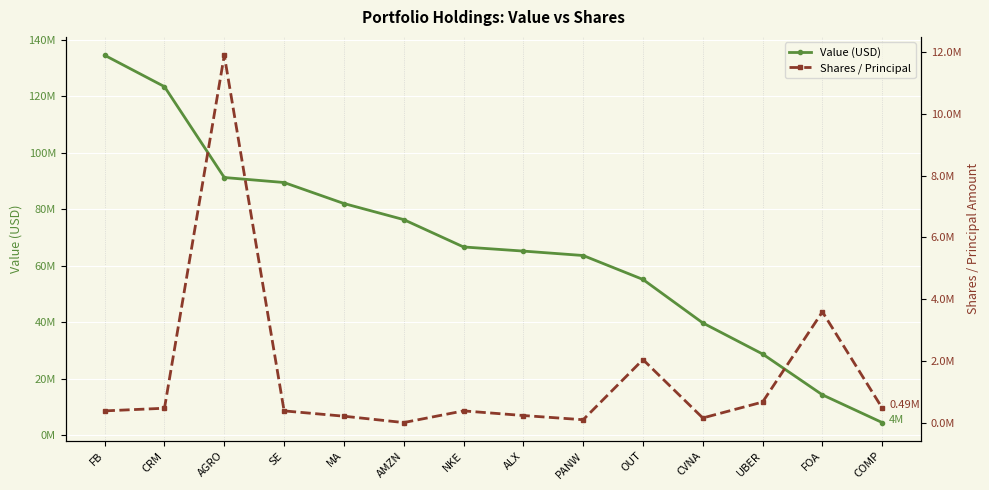

Which series has the widest spread of values?

Value (USD)